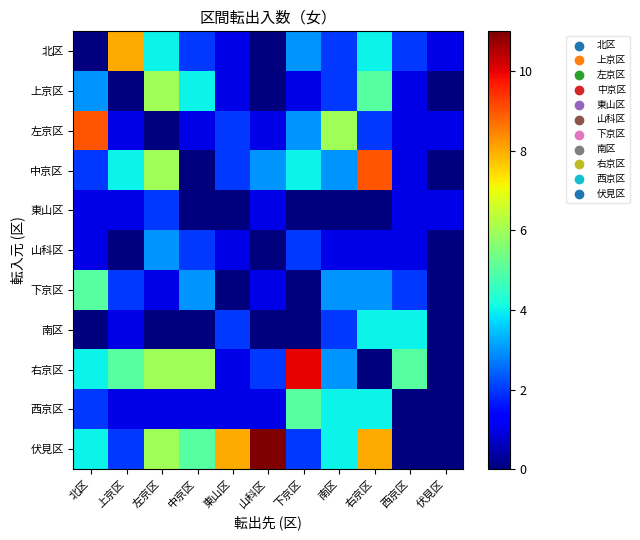

At 左京区, list the series in order from smallest to largest.

左京区, 南区, 下京区, 西京区, 東山区, 山科区, 北区, 上京区, 中京区, 右京区, 伏見区